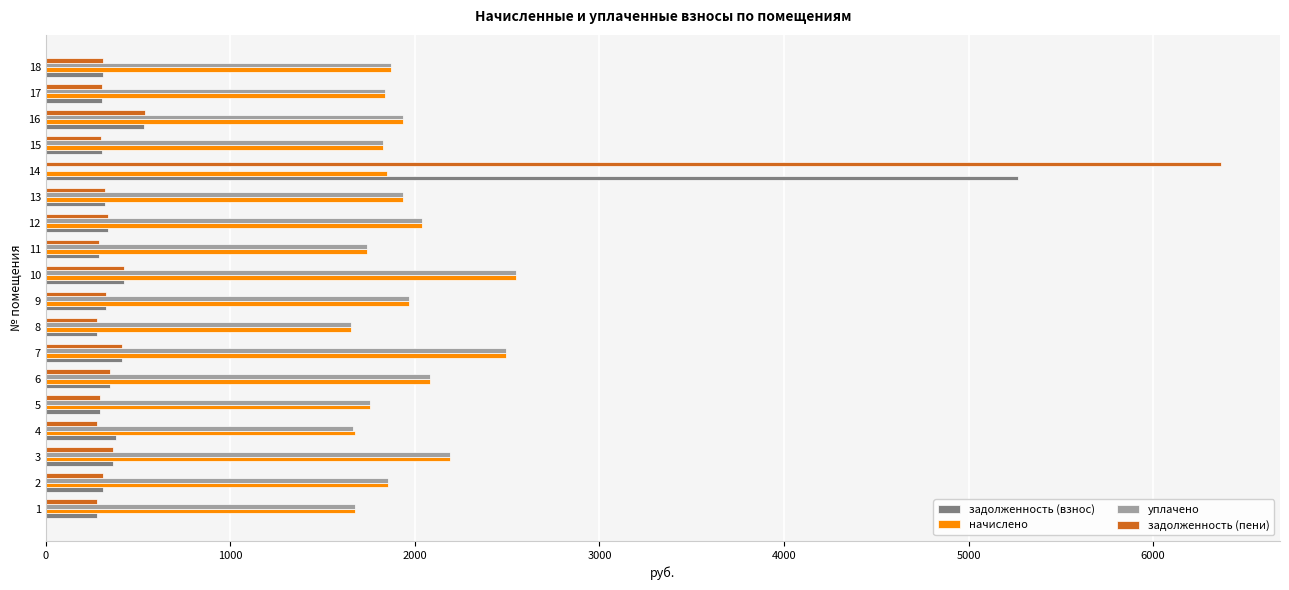

The value of уплачено at 1 is 1676.7. True or false?

True